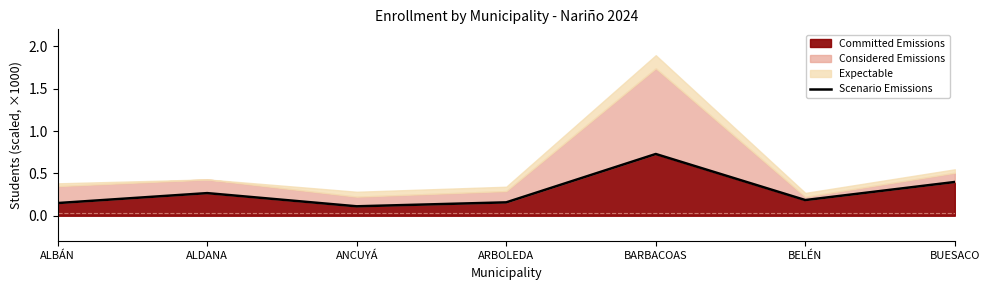

Reading left to right, extract all data points from this chart.

0.1	0.3	0.1	0.2	0.7	0.2	0.4